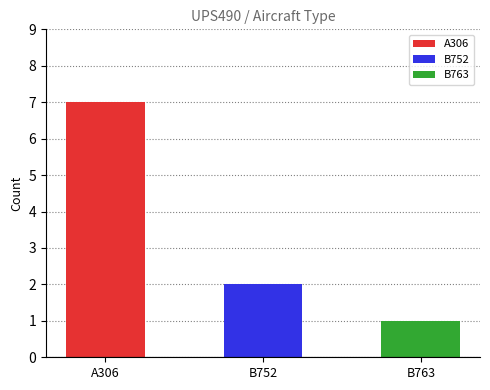

What are all the series names shown in the legend?

A306, B752, B763